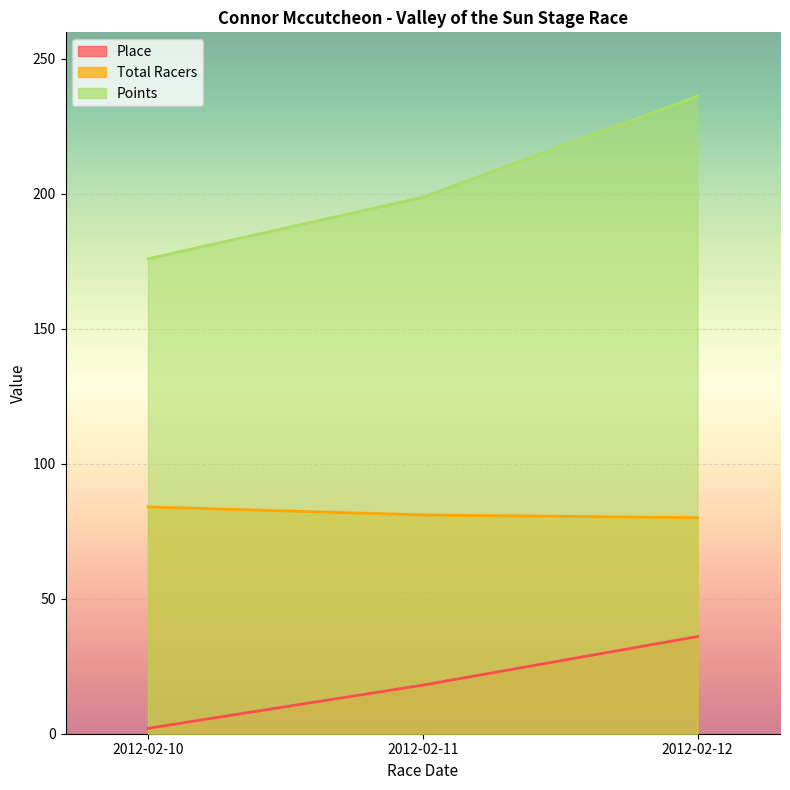

Reading left to right, extract all data points from this chart.

Place: 2.0	18.0	36.0
Total Racers: 84.0	81.0	80.0
Points: 175.9	198.6	236.1